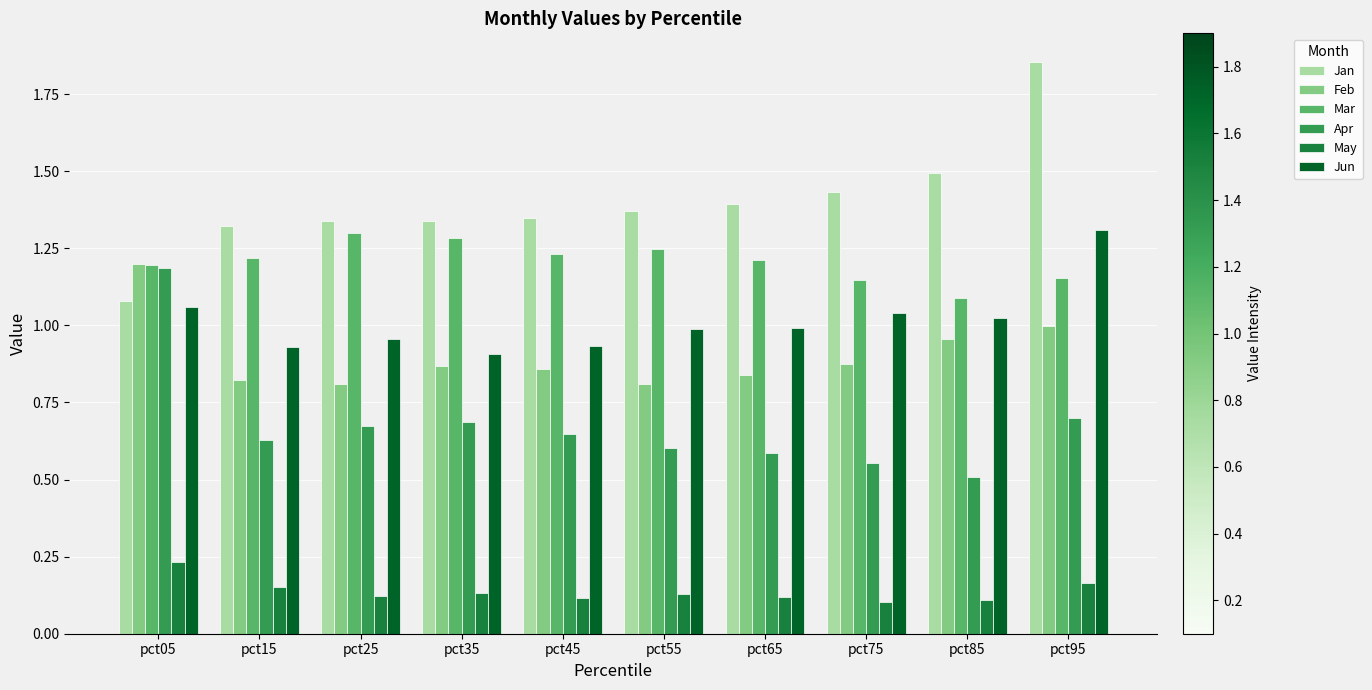

Between pct75 and pct95, which series saw the biggest shift?

Jan